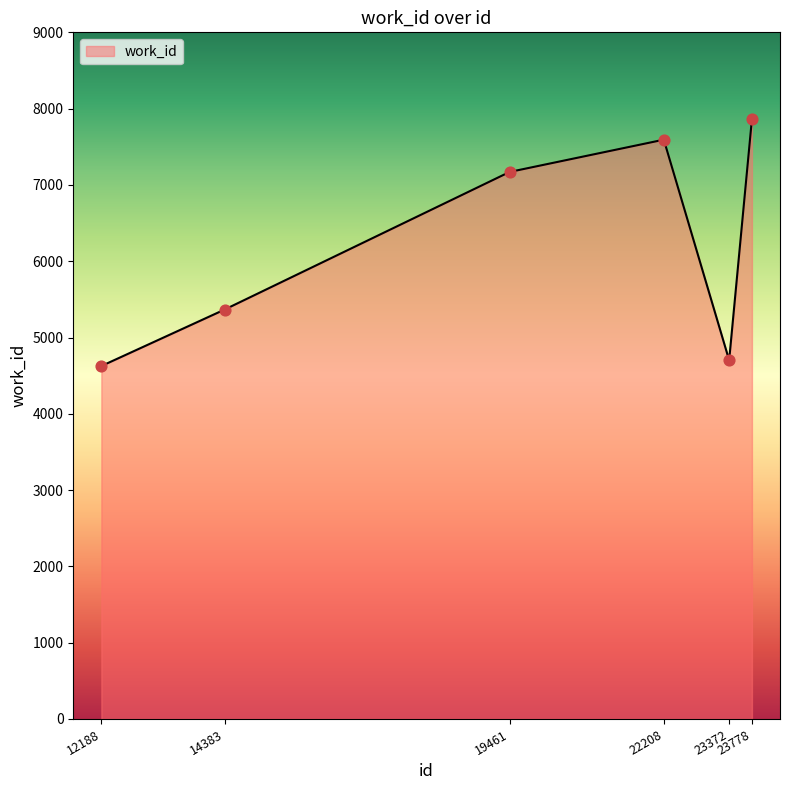

What is the change in value from 12188 to 14383?

+740